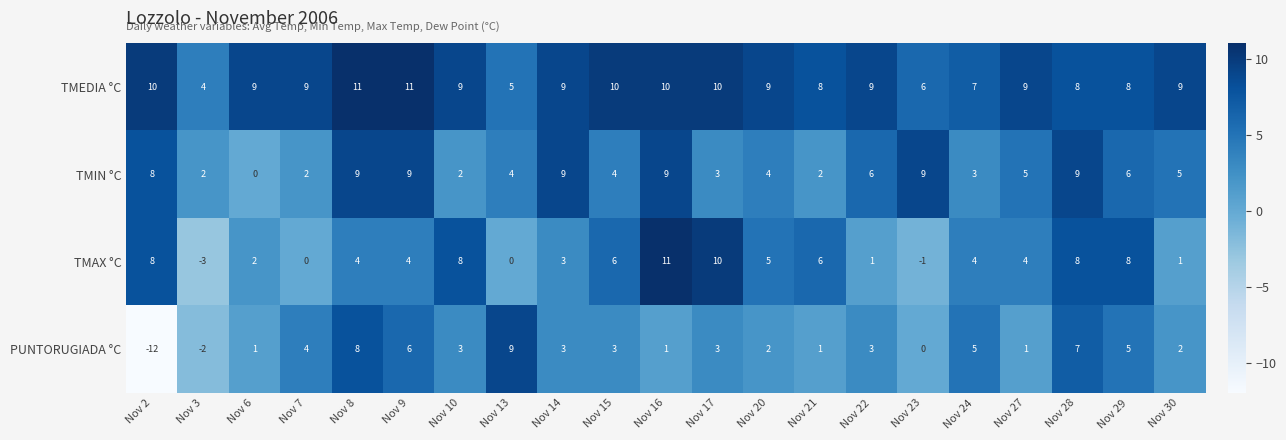

How many data points in TMEDIA °C are less than 9?

7